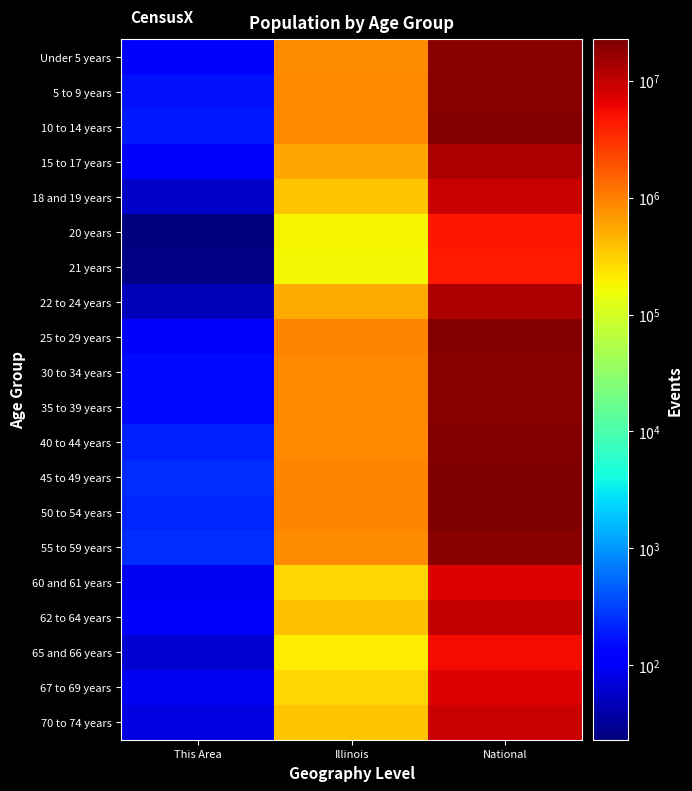

Reading left to right, what are all the values shown in this chart?

Under 5 years: This Area=124	Illinois=835577	National=20201362
5 to 9 years: This Area=162	Illinois=859405	National=20348657
10 to 14 years: This Area=184	Illinois=879448	National=20677194
15 to 17 years: This Area=114	Illinois=554749	National=12954254
18 and 19 years: This Area=57	Illinois=367343	National=9086089
20 years: This Area=23	Illinois=179613	National=4519129
21 years: This Area=25	Illinois=172795	National=4354294
22 to 24 years: This Area=47	Illinois=526556	National=12712576
25 to 29 years: This Area=111	Illinois=910273	National=21101849
30 to 34 years: This Area=145	Illinois=865684	National=19962099
35 to 39 years: This Area=147	Illinois=855790	National=20179642
40 to 44 years: This Area=207	Illinois=870100	National=20890964
45 to 49 years: This Area=239	Illinois=940094	National=22708591
50 to 54 years: This Area=220	Illinois=930785	National=22298125
55 to 59 years: This Area=235	Illinois=807778	National=19664805
60 and 61 years: This Area=91	Illinois=284180	National=7113727
62 to 64 years: This Area=109	Illinois=381249	National=9704197
65 and 66 years: This Area=63	Illinois=205270	National=5319902
67 to 69 years: This Area=94	Illinois=279790	National=7115361
70 to 74 years: This Area=78	Illinois=364475	National=9278166